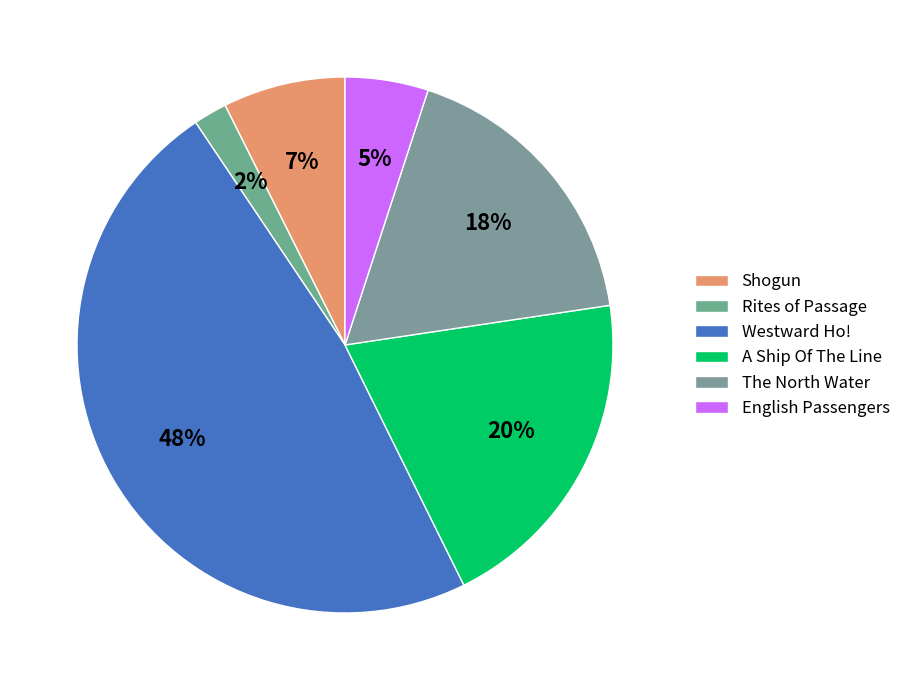

How many segments does this pie chart have?

6